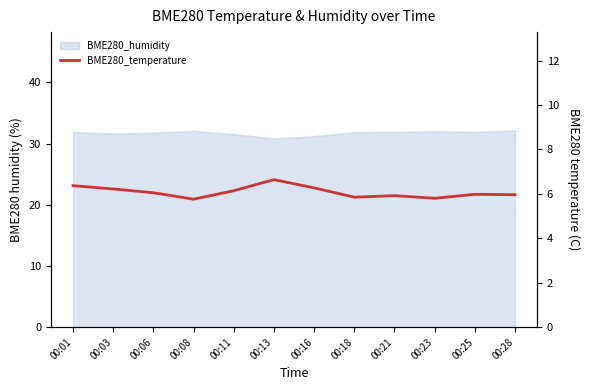

Rank the categories by value from lowest to highest.

00:08, 00:23, 00:18, 00:21, 00:28, 00:25, 00:06, 00:11, 00:03, 00:16, 00:01, 00:13